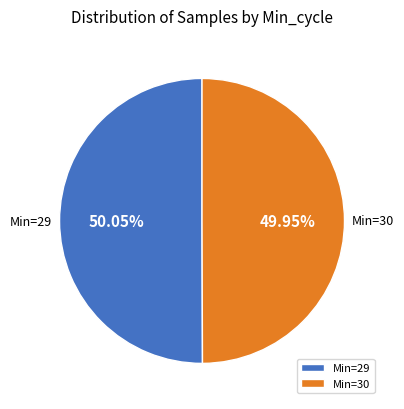

Is there a majority slice in this chart?

Yes